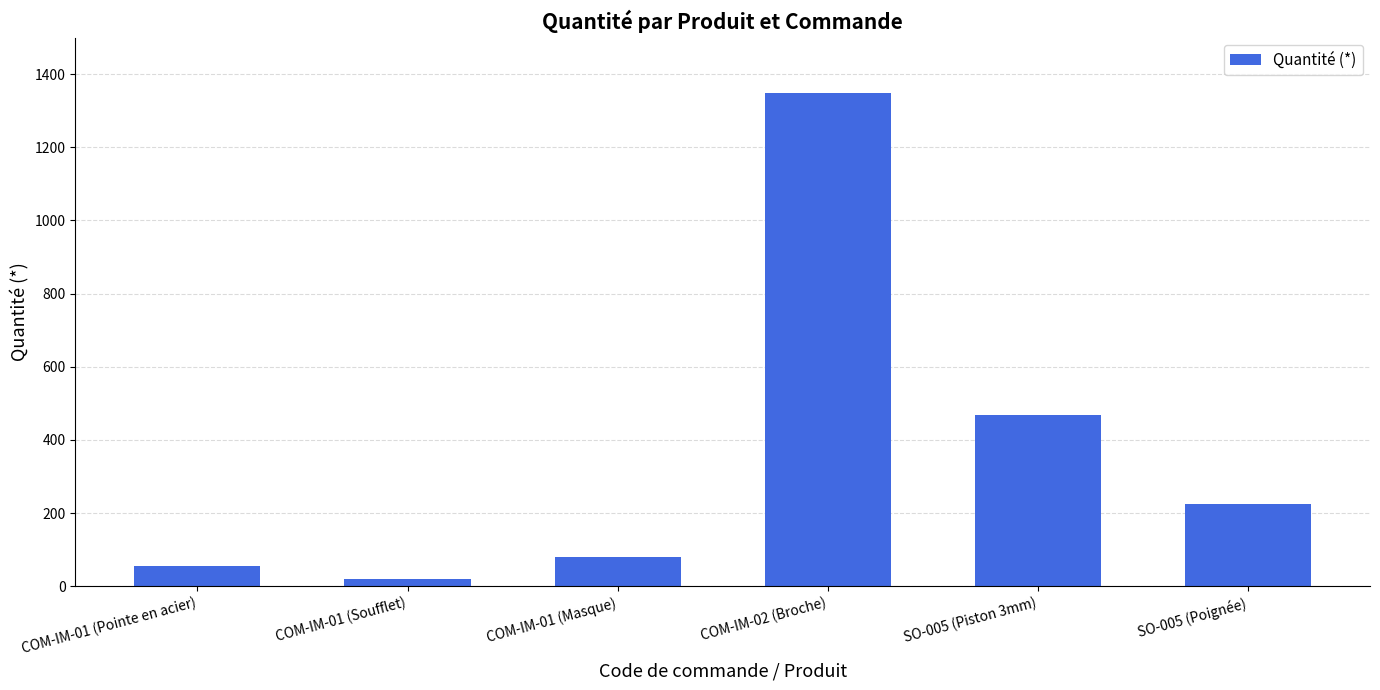

What is the difference between the values at COM-IM-01 (Masque) and COM-IM-01 (Pointe en acier)?

24